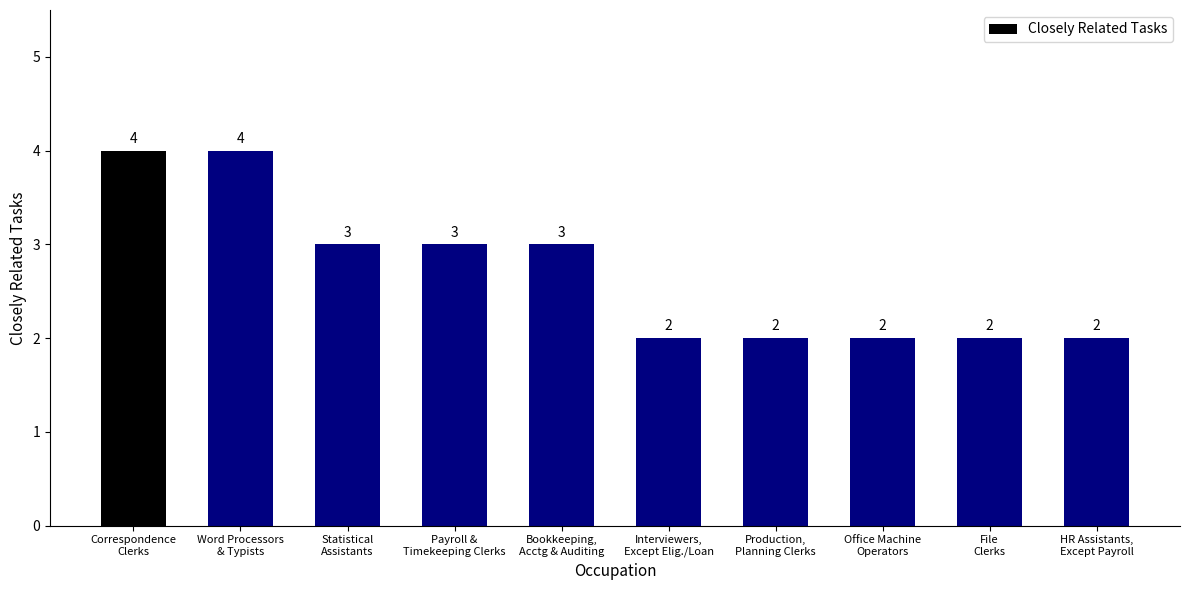

What is the maximum value shown in the chart?

4